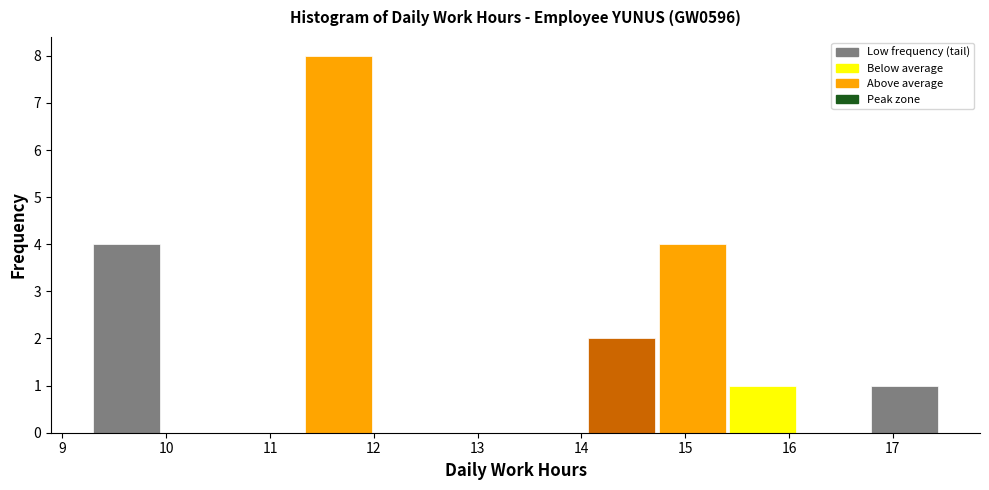

Reading left to right, list every bar in this chart as the range it spans on the x-axis followed by its height. Neither the bar edges nor the heights are printed on the chart, so give them approximately, as read against the axes.

9.3 to 10.0: 4
10.0 to 10.6: 0
10.6 to 11.3: 0
11.3 to 12.0: 8
12.0 to 12.7: 0
12.7 to 13.4: 0
13.4 to 14.0: 0
14.0 to 14.7: 2
14.7 to 15.4: 4
15.4 to 16.1: 1
16.1 to 16.8: 0
16.8 to 17.5: 1